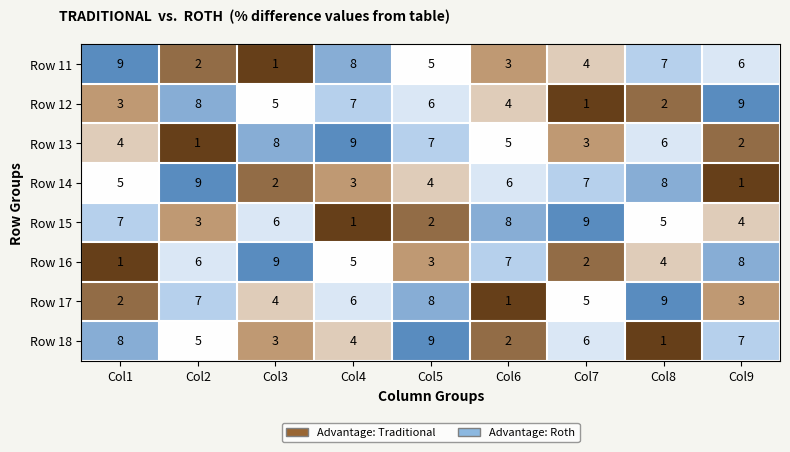

What is the total value across all series at Col4?

43